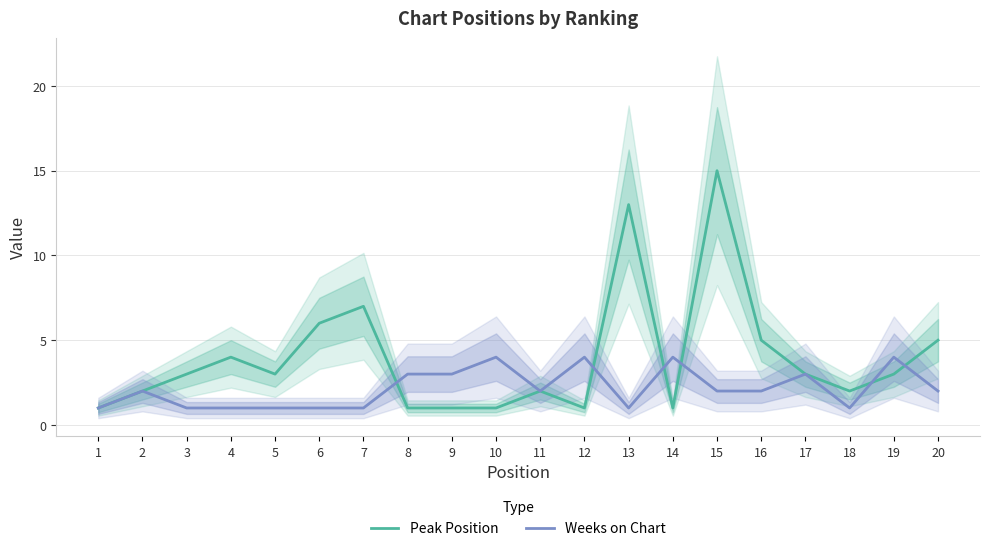

What is the difference between the maximum and minimum values in the Weeks on Chart series?

3